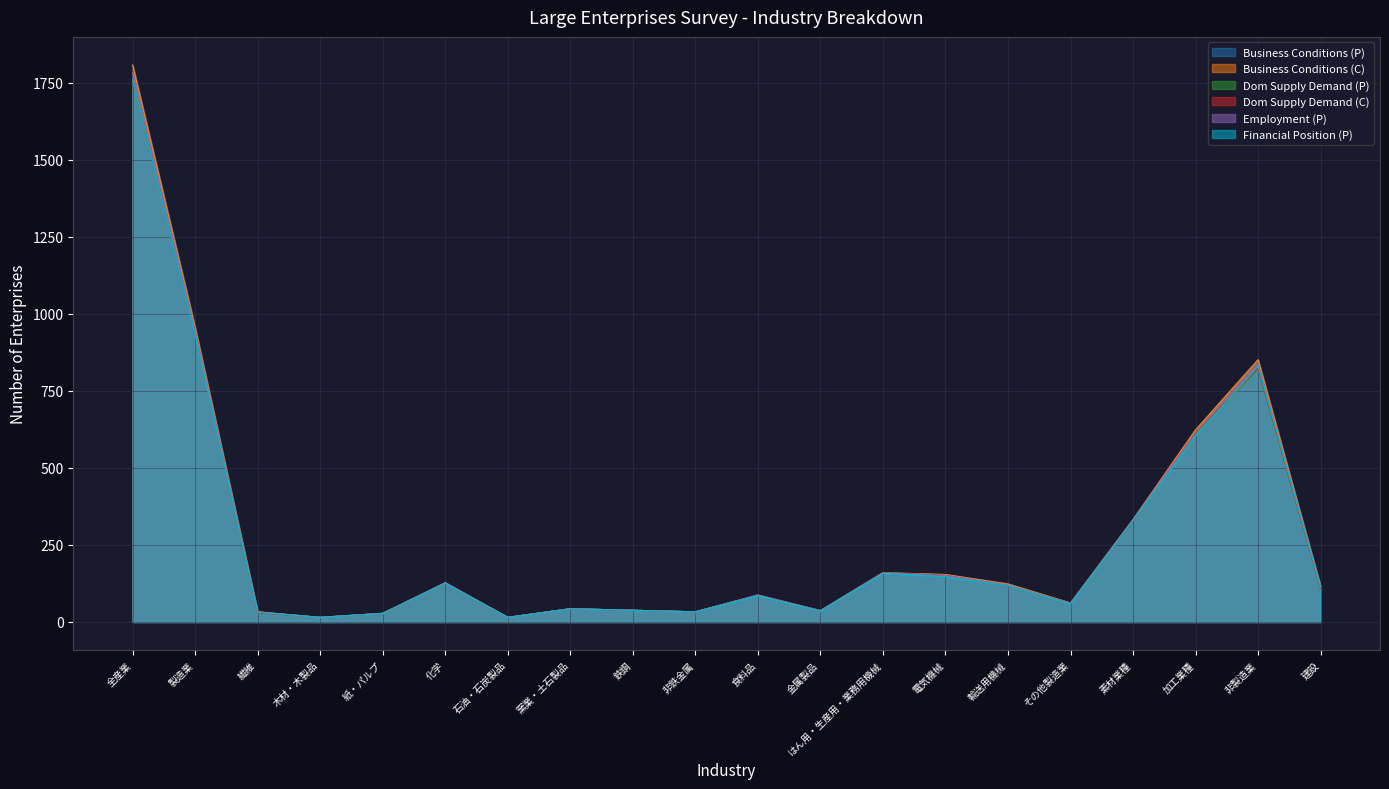

Rank the categories by Employment (P) value from highest to lowest.

全産業, 製造業, 非製造業, 加工業種, 素材業種, はん用・生産用・業務用機械, 電気機械, 化学, 輸送用機械, 建設, 食料品, その他製造業, 窯業・土石製品, 鉄鋼, 金属製品, 非鉄金属, 繊維, 紙・パルプ, 木材・木製品, 石油・石炭製品